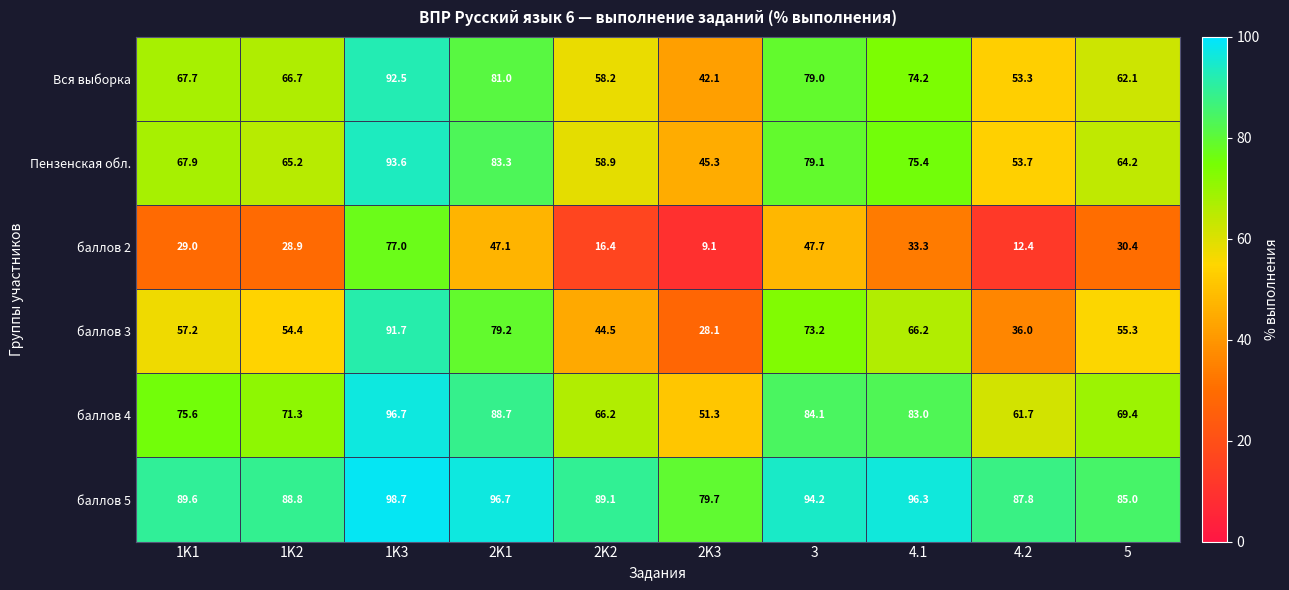

What is the greatest value displayed?

98.7